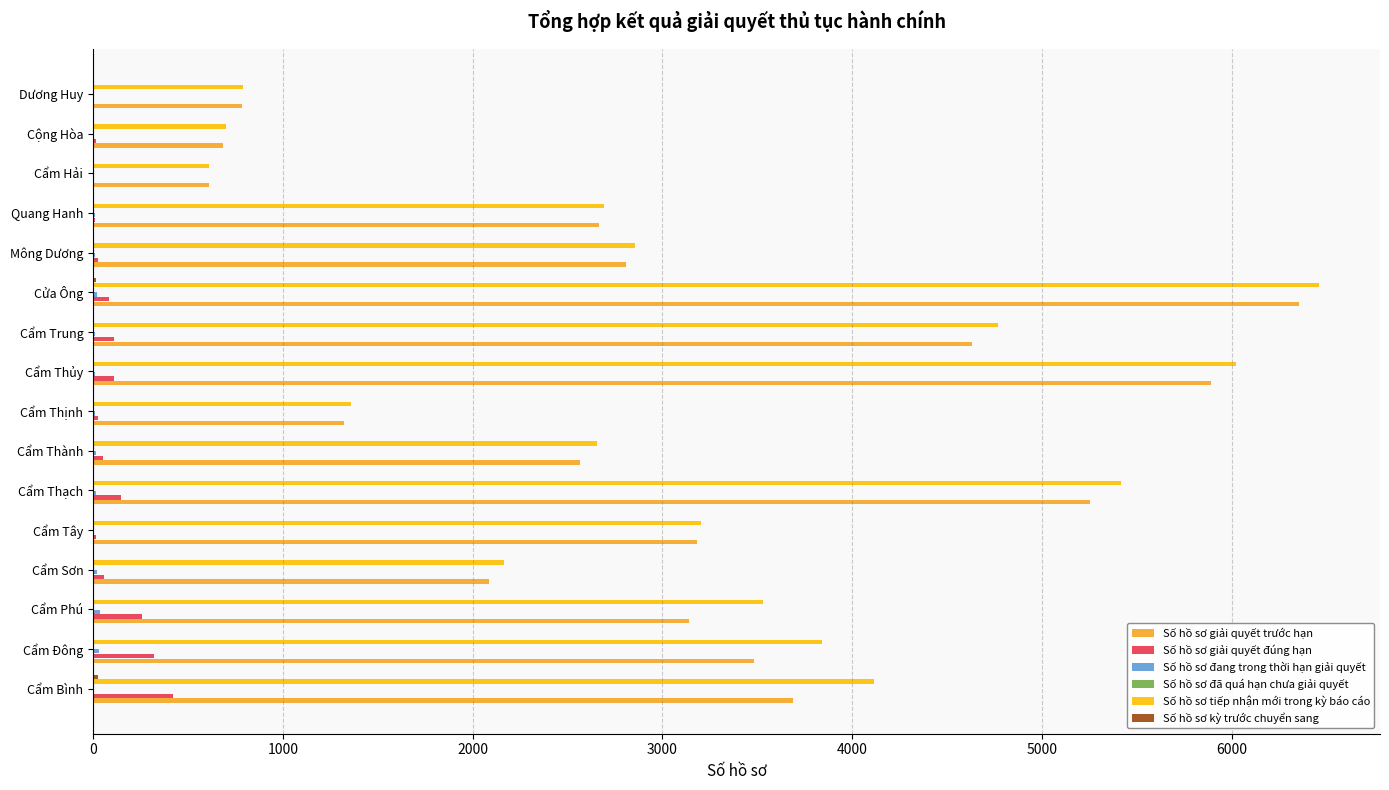

At which category is the sum across all series the highest?

Cửa Ông